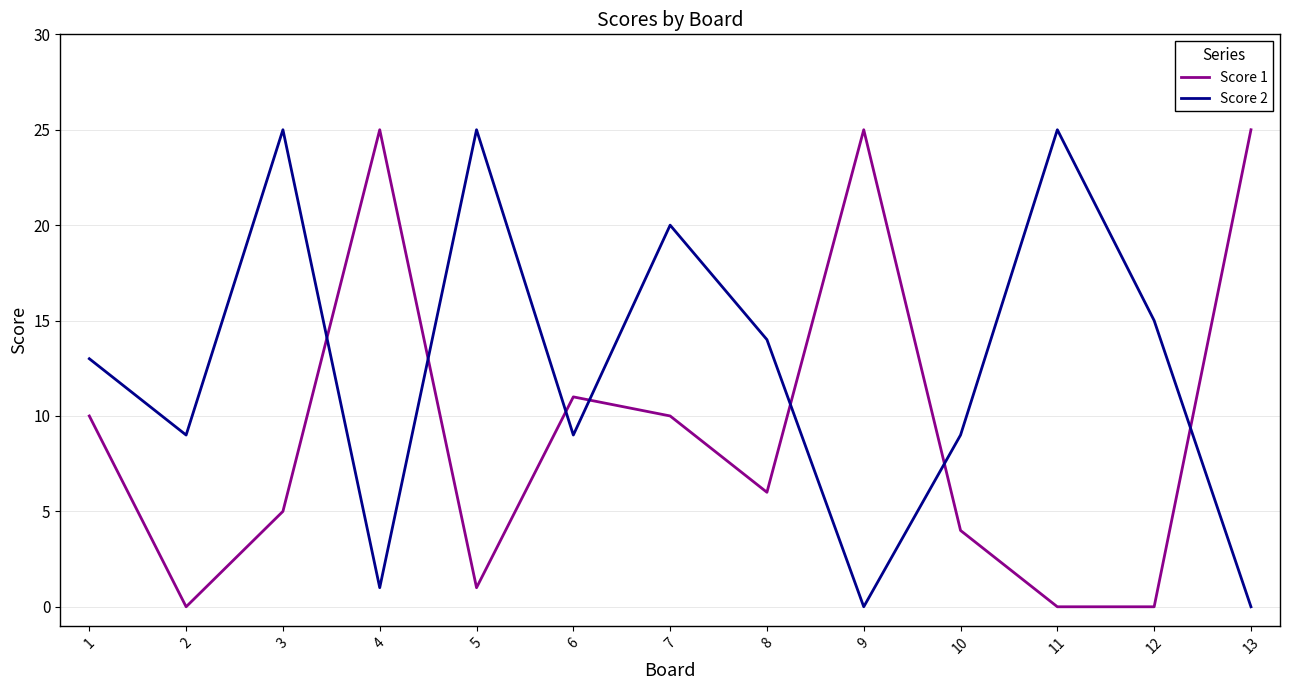

Between 5 and 8, which series saw the biggest shift?

Score 2